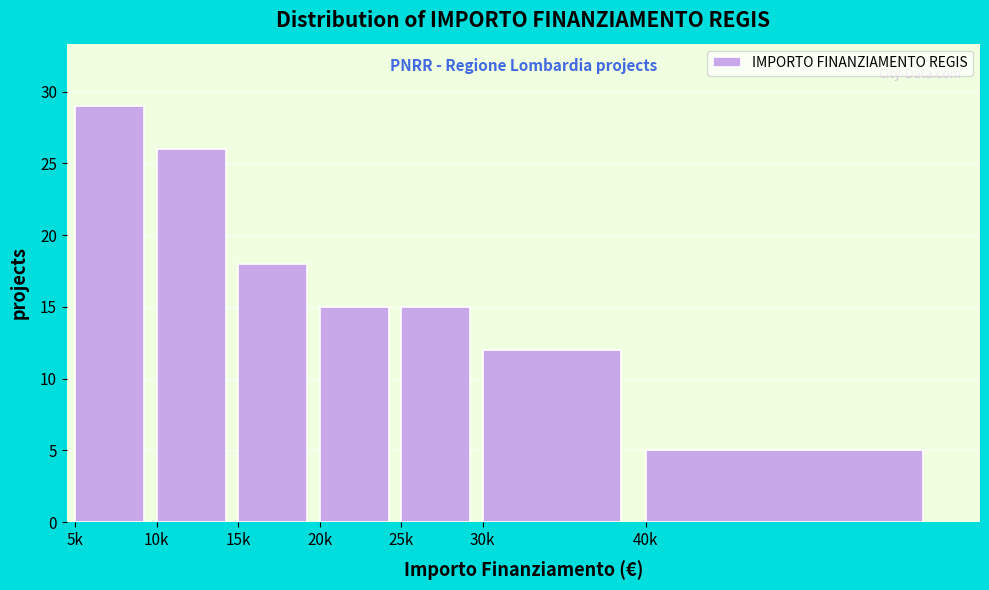

Reading left to right, extract all data points from this chart.

5k=29	10k=26	15k=18	20k=15	25k=15	30k=12	40k=5